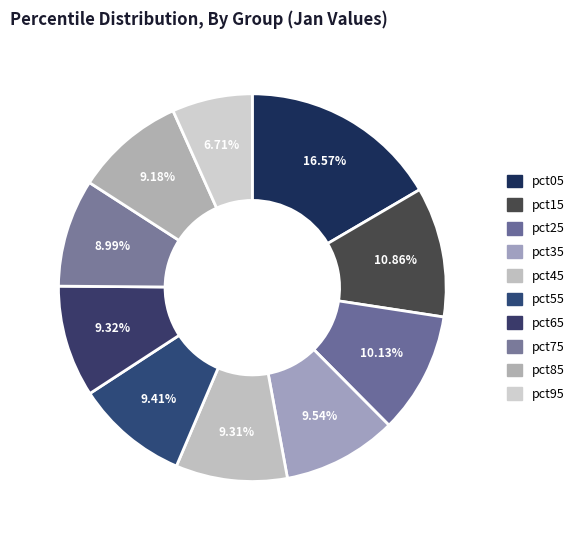

Which category has the smallest portion of the pie?

pct95